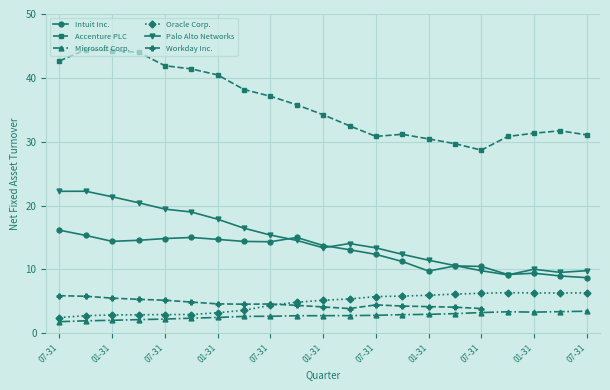

What is the smallest value displayed?

1.8